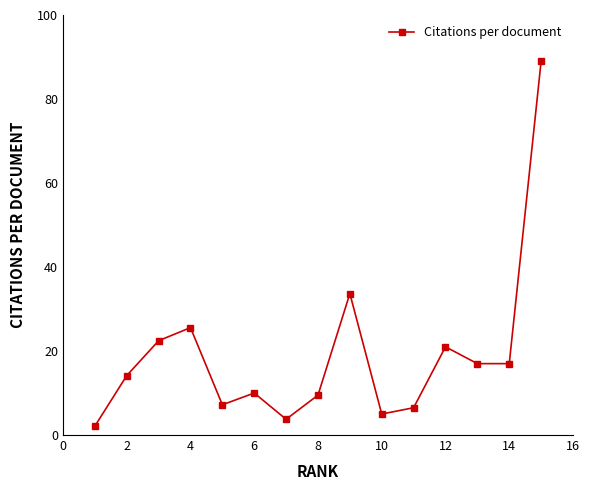

How many lines are shown in the chart?

1